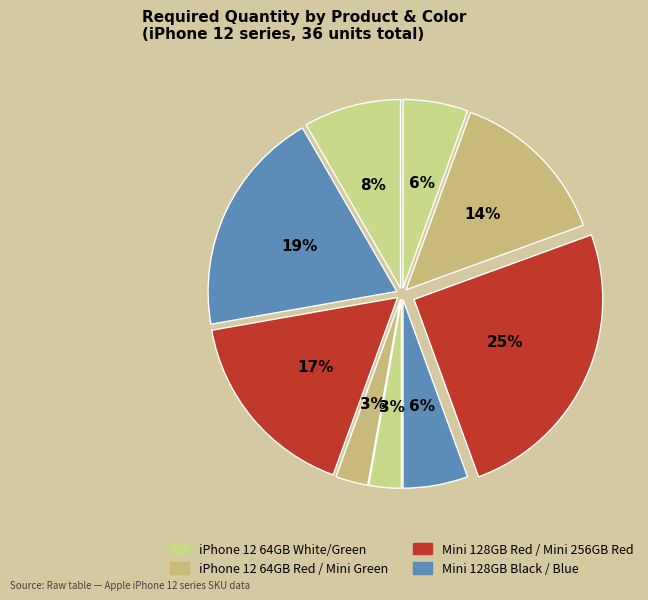

Is there a majority slice in this chart?

No